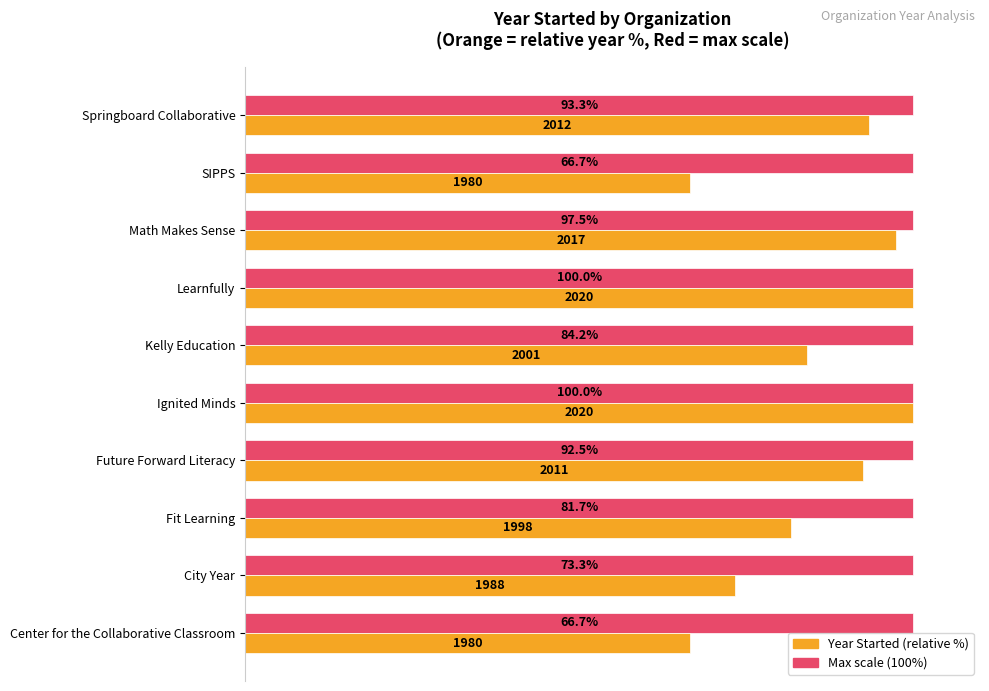

What is the greatest value displayed?

100.0